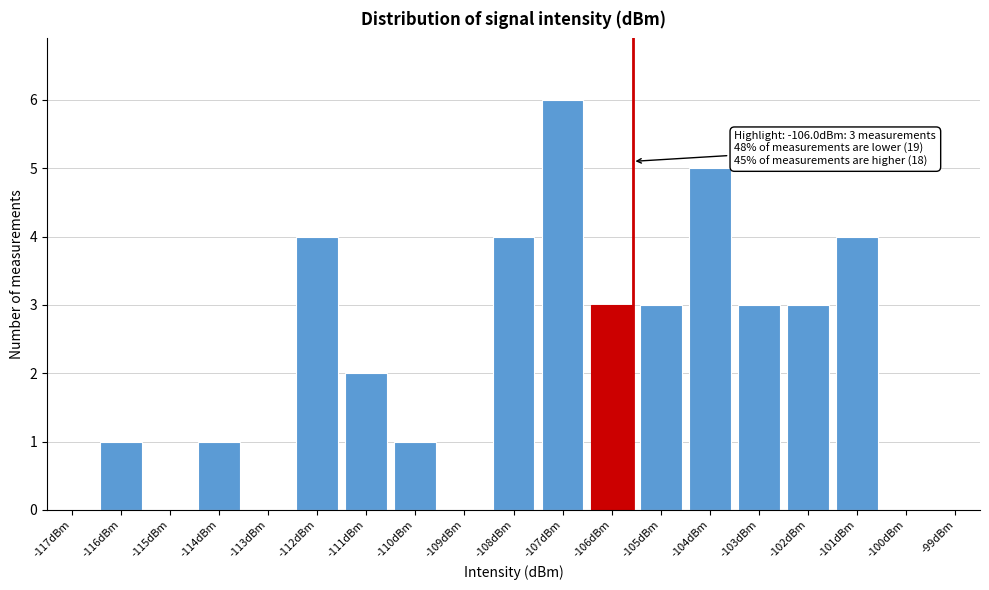

Reading left to right, transcribe all the data shown in this chart.

-117dBm=0	-116dBm=1	-115dBm=0	-114dBm=1	-113dBm=0	-112dBm=4	-111dBm=2	-110dBm=1	-109dBm=0	-108dBm=4	-107dBm=6	-106dBm=3	-105dBm=3	-104dBm=5	-103dBm=3	-102dBm=3	-101dBm=4	-100dBm=0	-99dBm=0